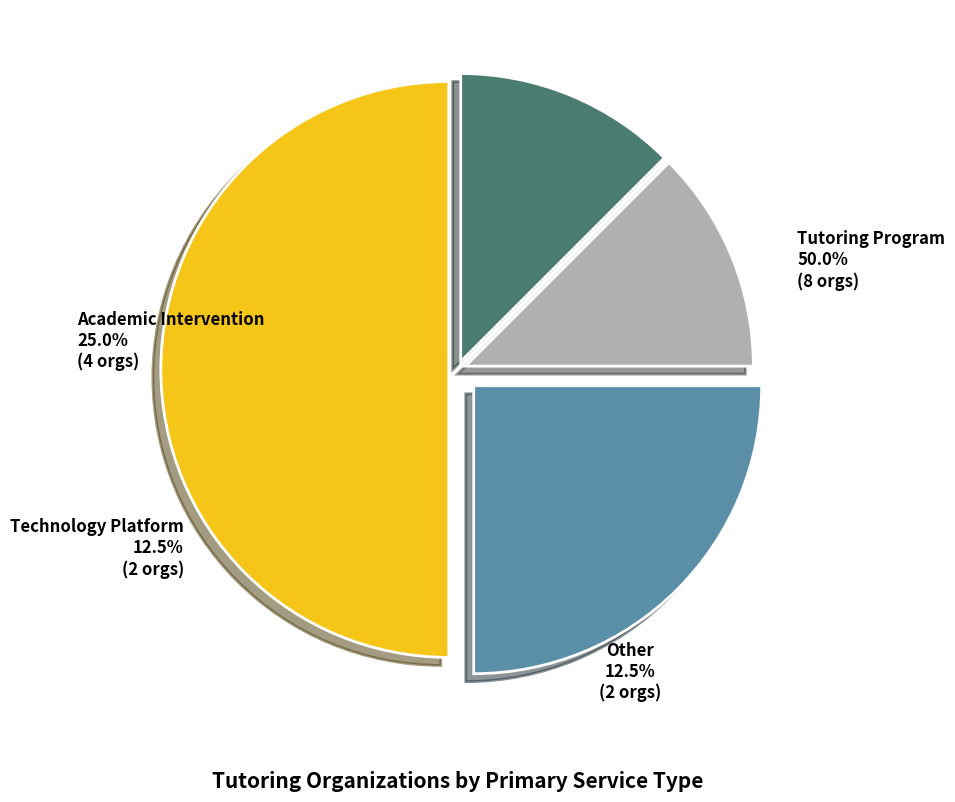

To the nearest percent, what is the combined percentage of Technology Platform and Tutoring Program?

62%